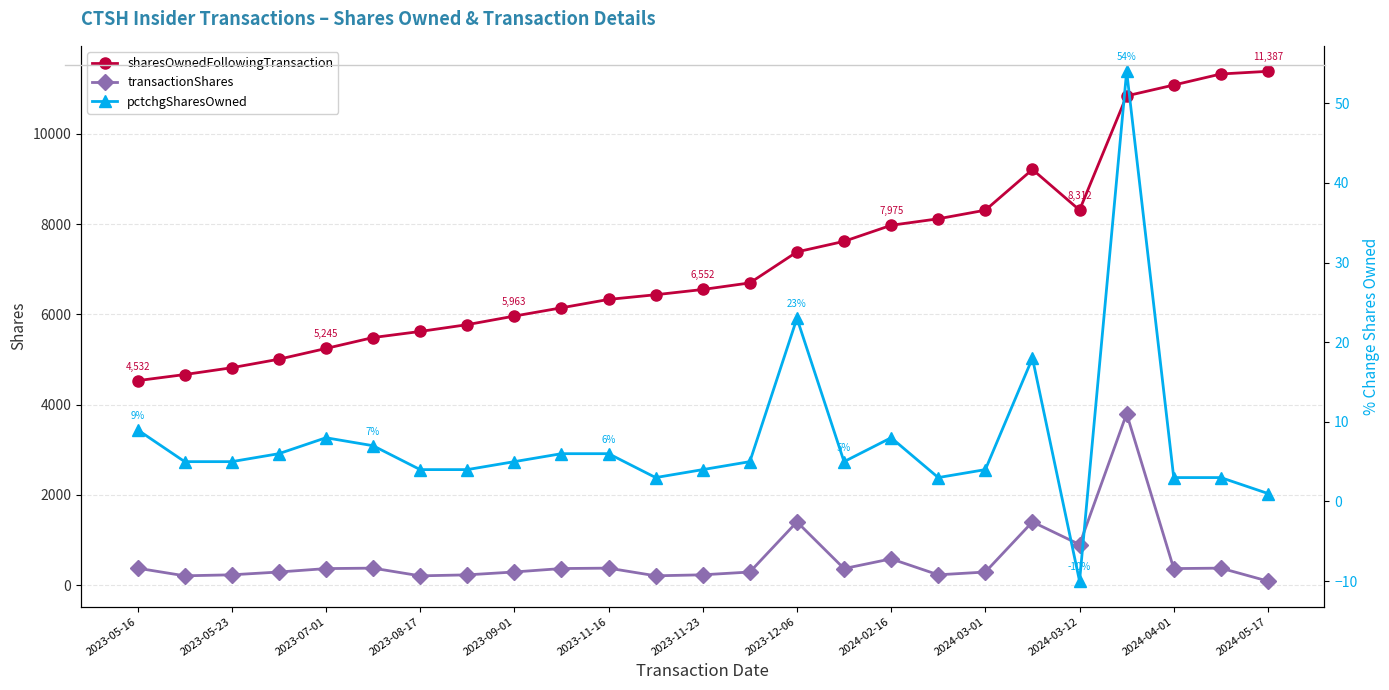

What is the value of the sharesOwnedFollowingTransaction point at the 21st from the left?

8312